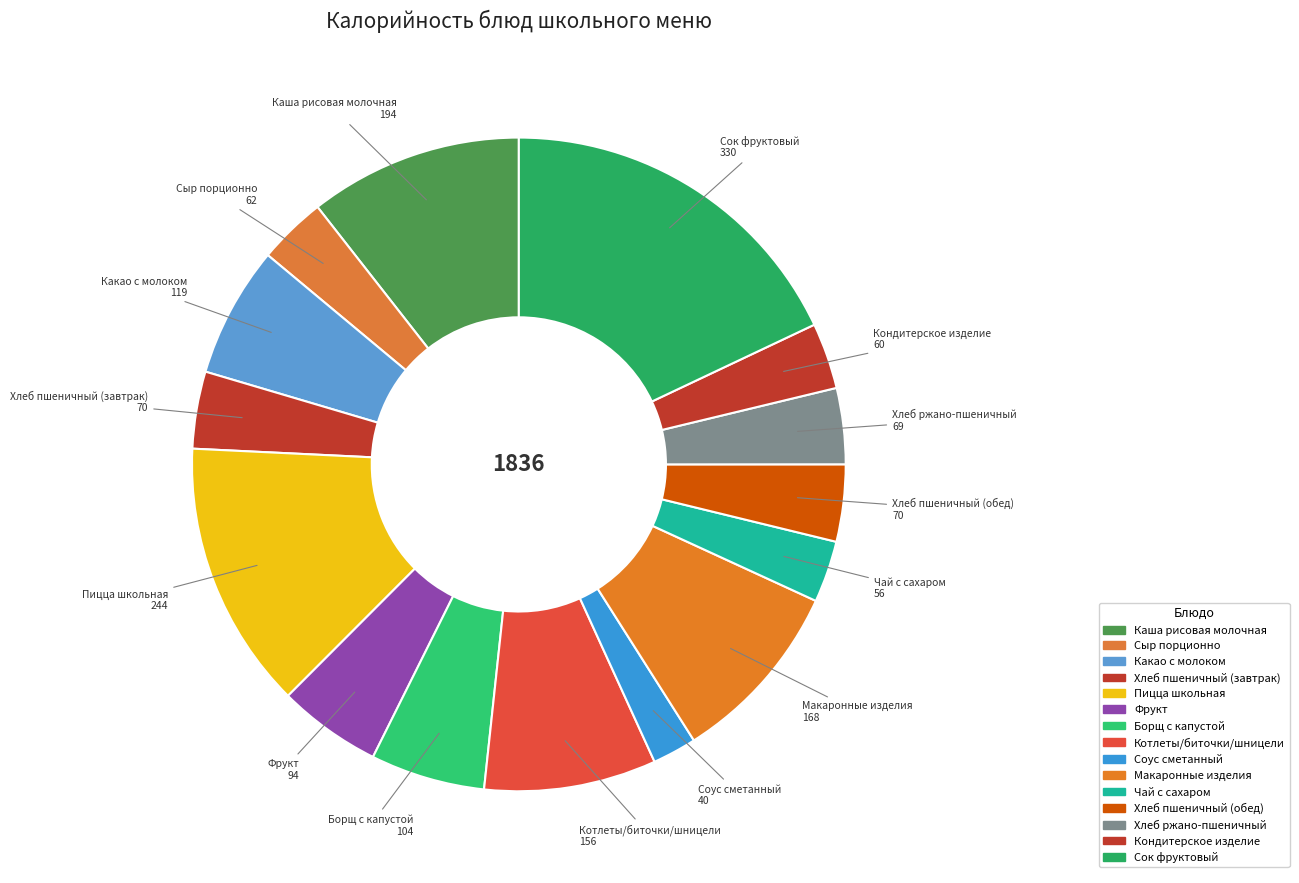

True or false: Пицца школьная accounts for 13% of the total.

True